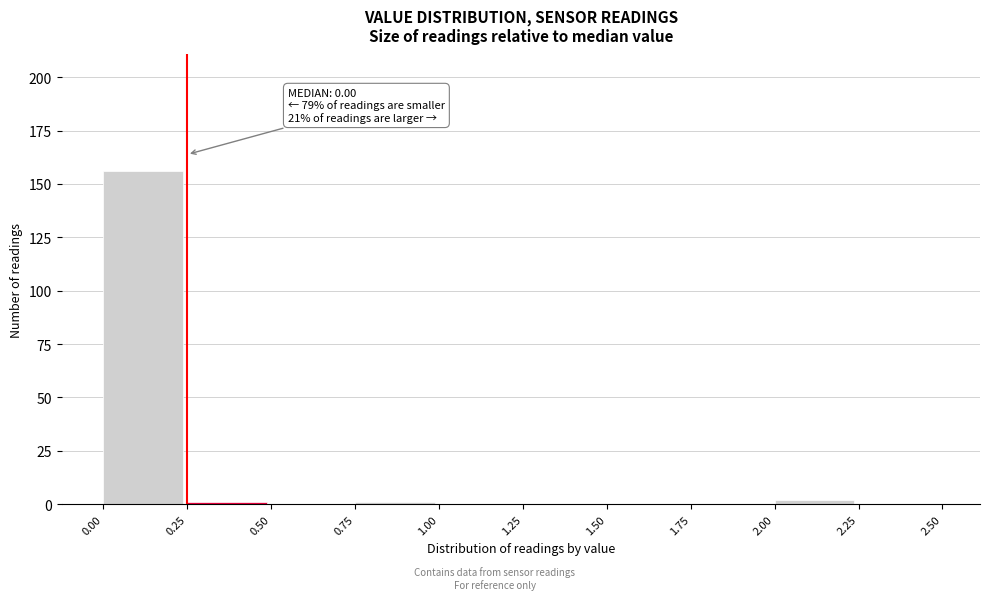

Over which range of the x-axis is the bar tallest?

0.00 to 0.25